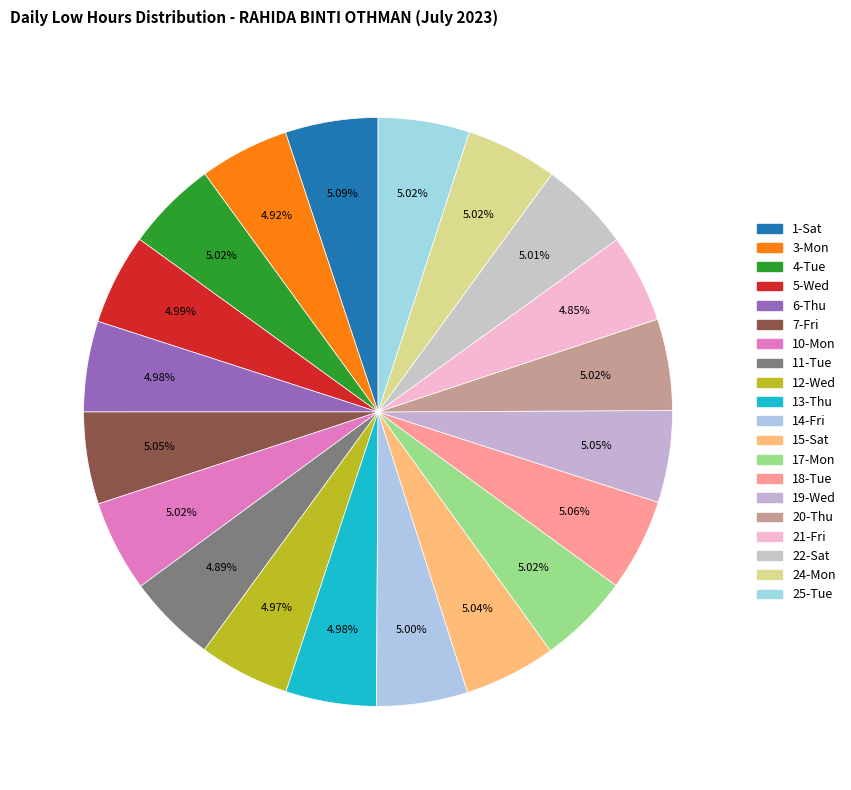

To the nearest percent, what is the average slice percentage?

5%